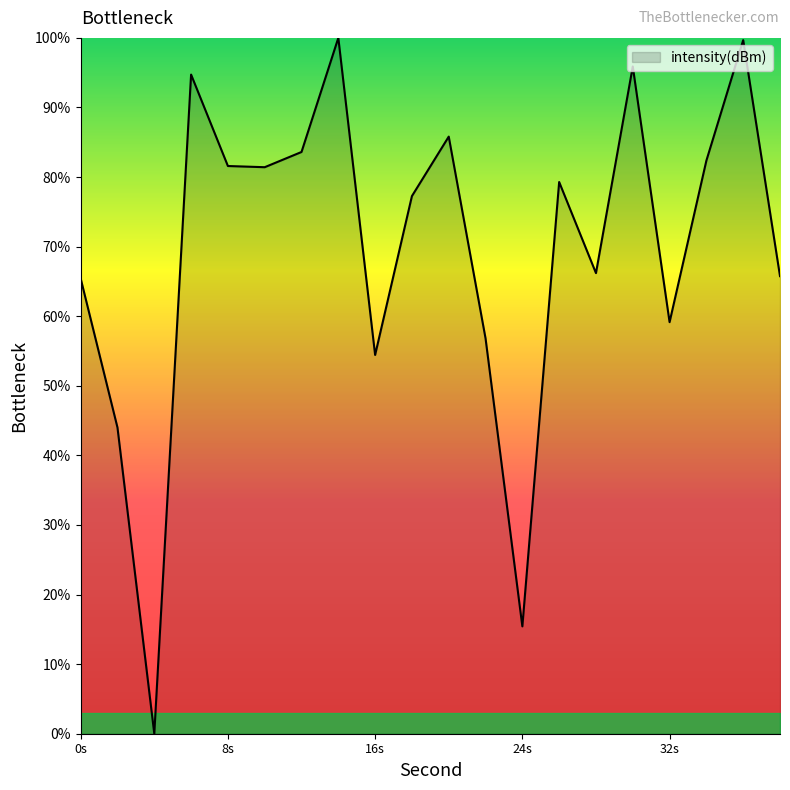

What is the greatest value displayed?

100.0